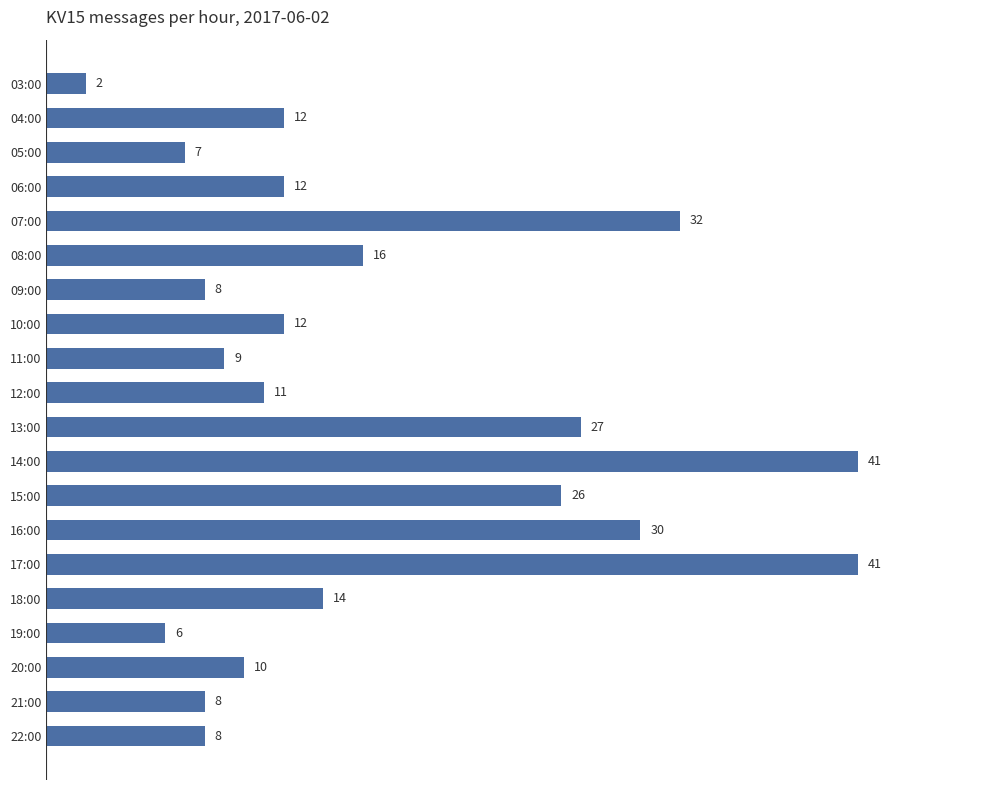

Between 07:00 and 19:00, which is larger?

07:00